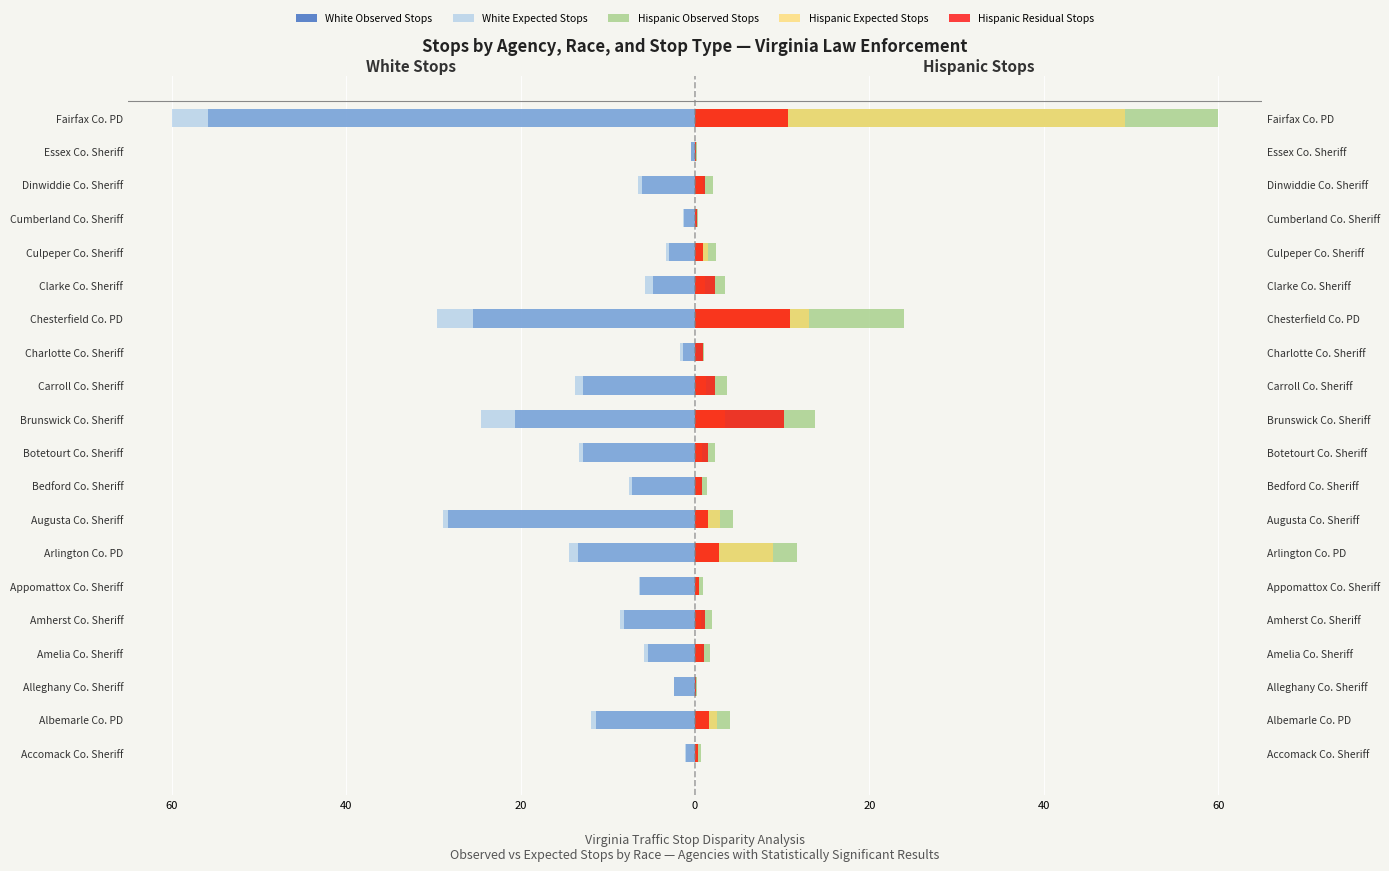

Is the value of Hispanic Residual Stops at 40 greater than the value of Hispanic Expected Stops at 10?

No